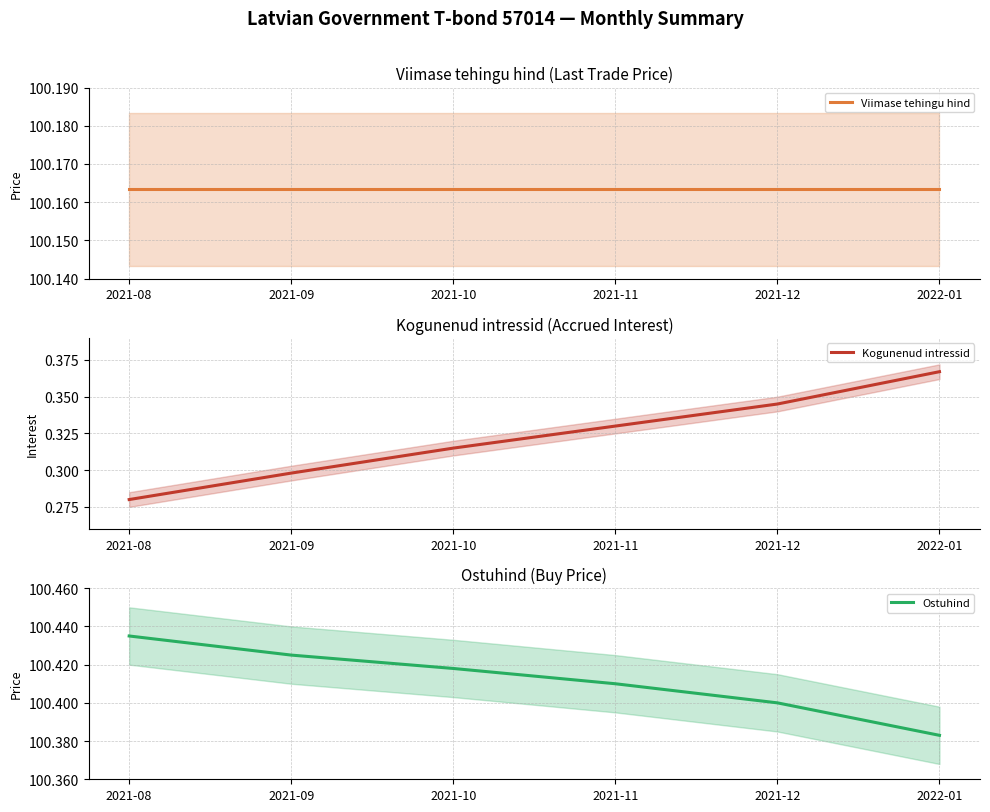

The Kogunenud intressid series shows 0.3 at 2021-12. True or false?

True